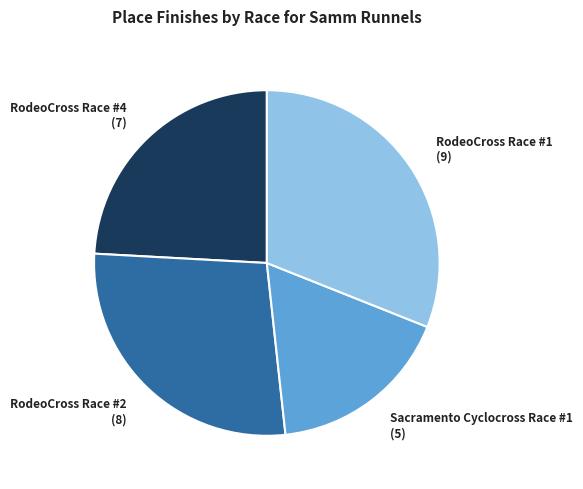

Does RodeoCross Race #1 (9) represent more than half of the total?

No